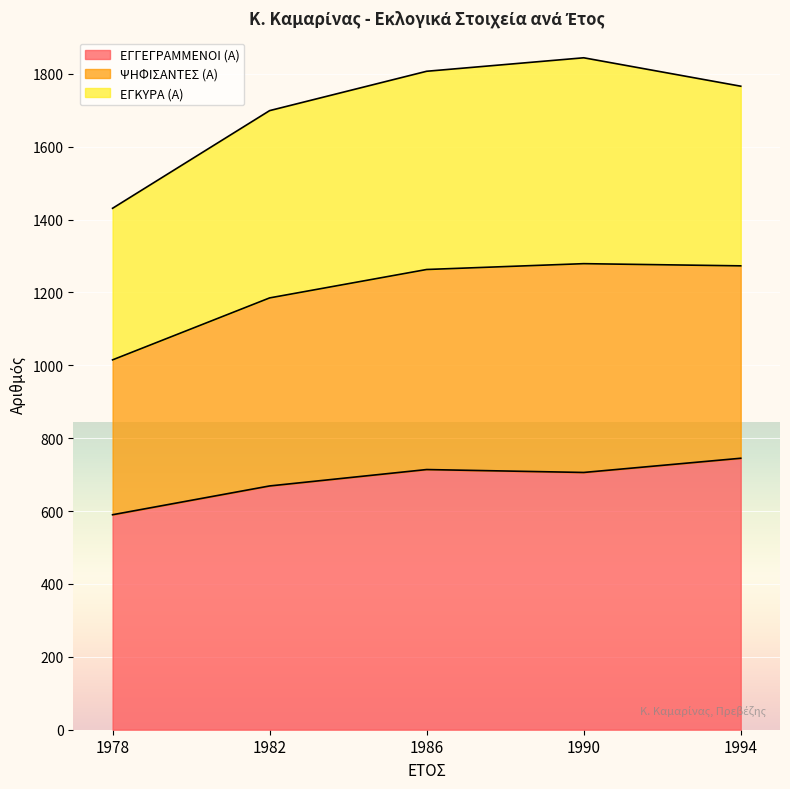

What value does the ΕΓΓΕΓΡΑΜΜΕΝΟΙ (Α) series have at 1982?

669